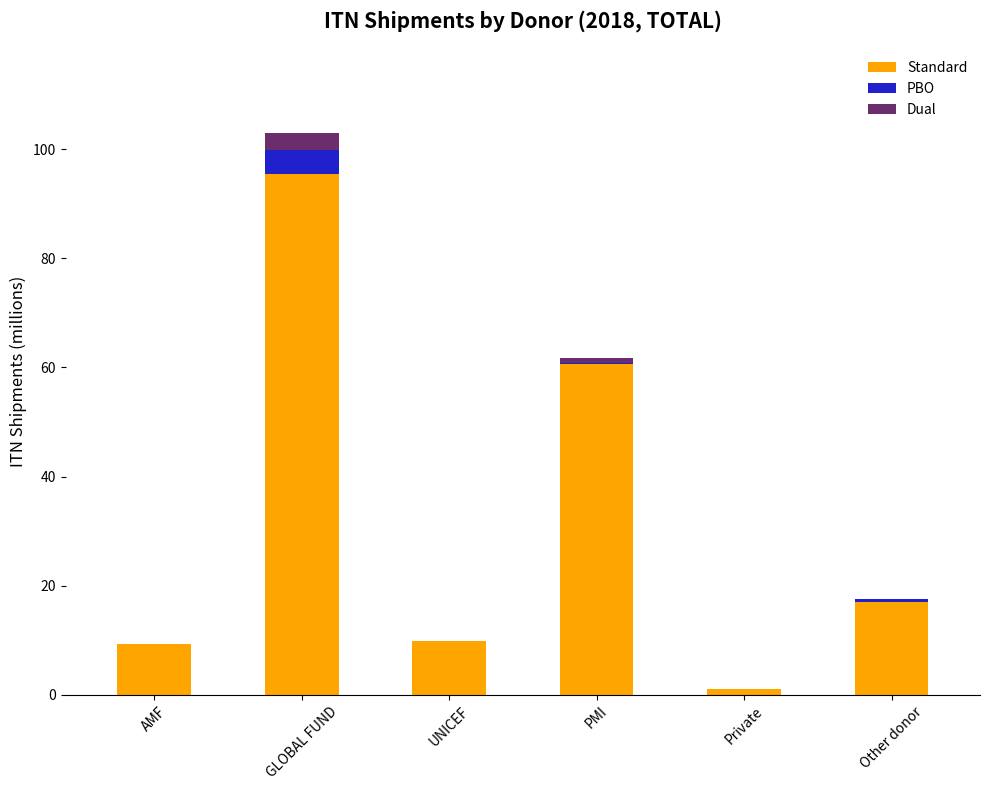

At which label does Standard reach its peak?

GLOBAL FUND